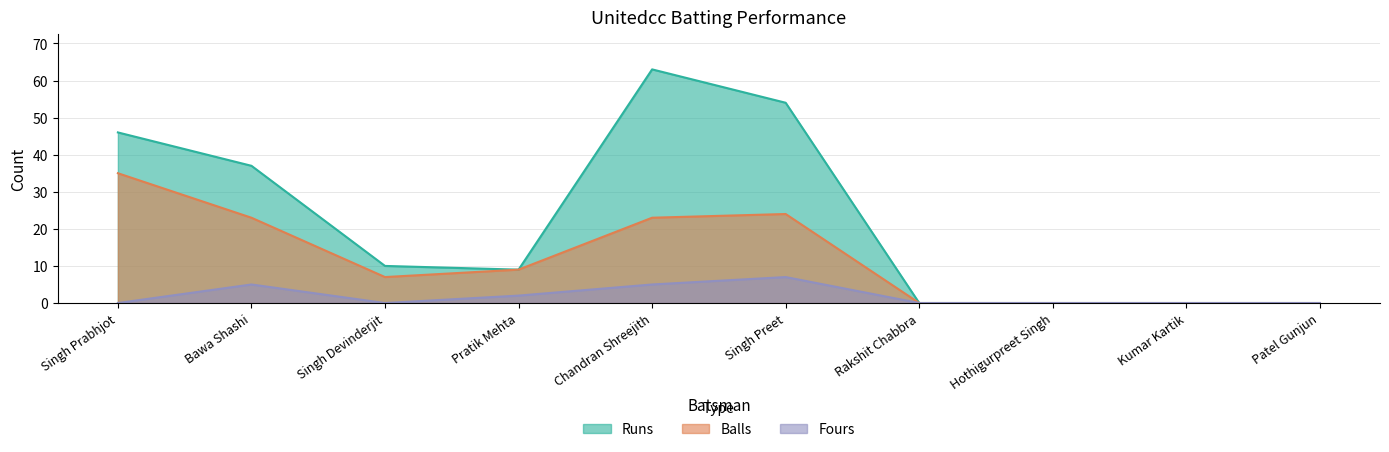

Between Singh Preet and Hothigurpreet Singh, which series saw the biggest shift?

Runs